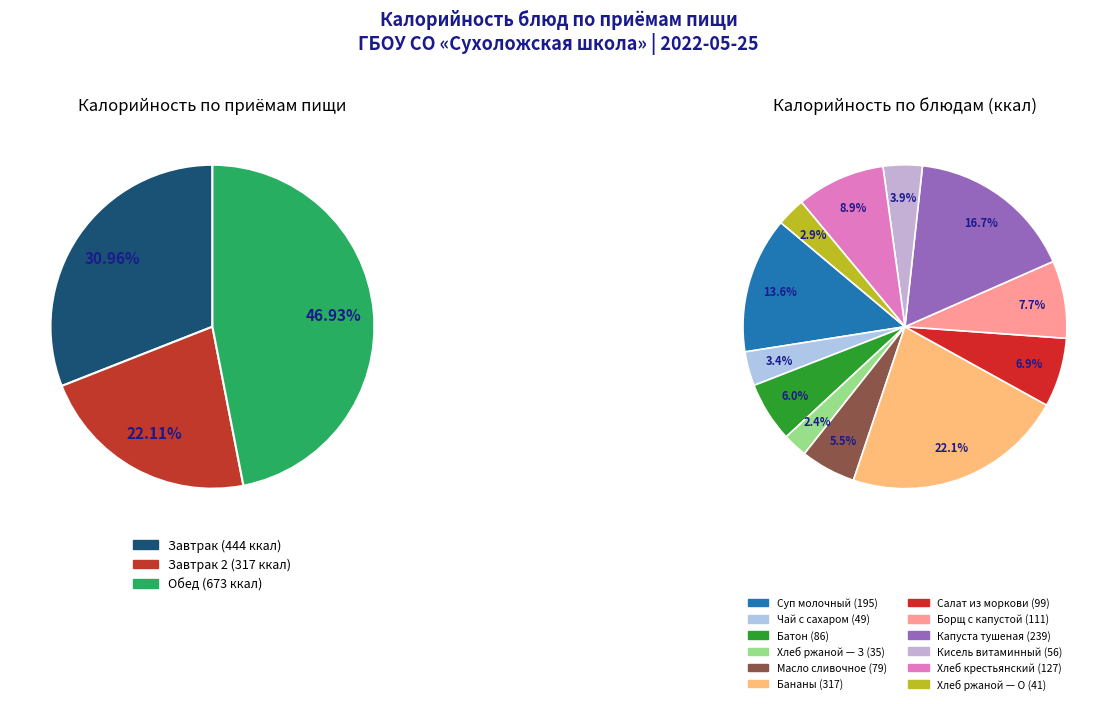

To the nearest percent, what is the difference between the Хлеб чусовской ржаной (обед) and Батон slice percentages?

3%